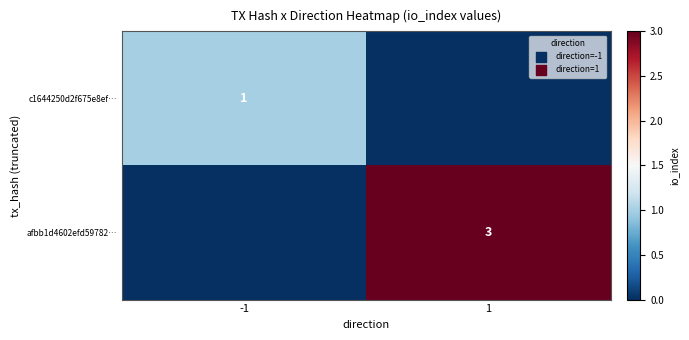

At which category does the chart reach its minimum across all series?

1